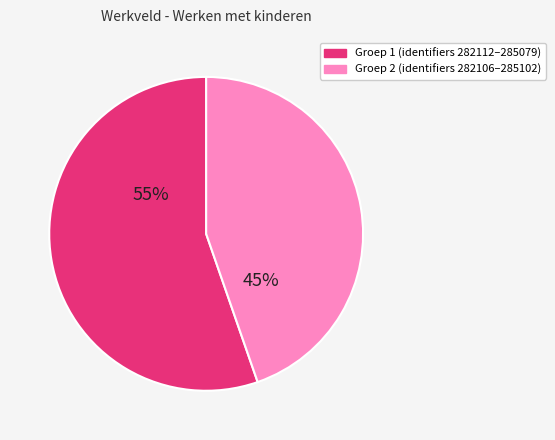

To the nearest percent, what is the average slice percentage?

50%